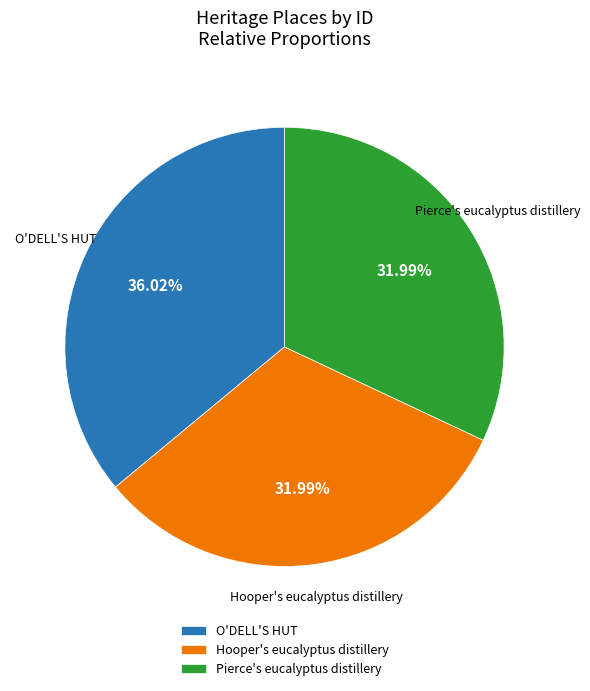

Approximately how many times larger is the value at Hooper's eucalyptus distillery compared to Pierce's eucalyptus distillery?

1.0